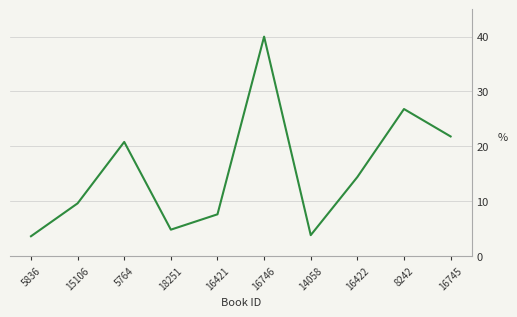

Count the number of data series in this chart.

1